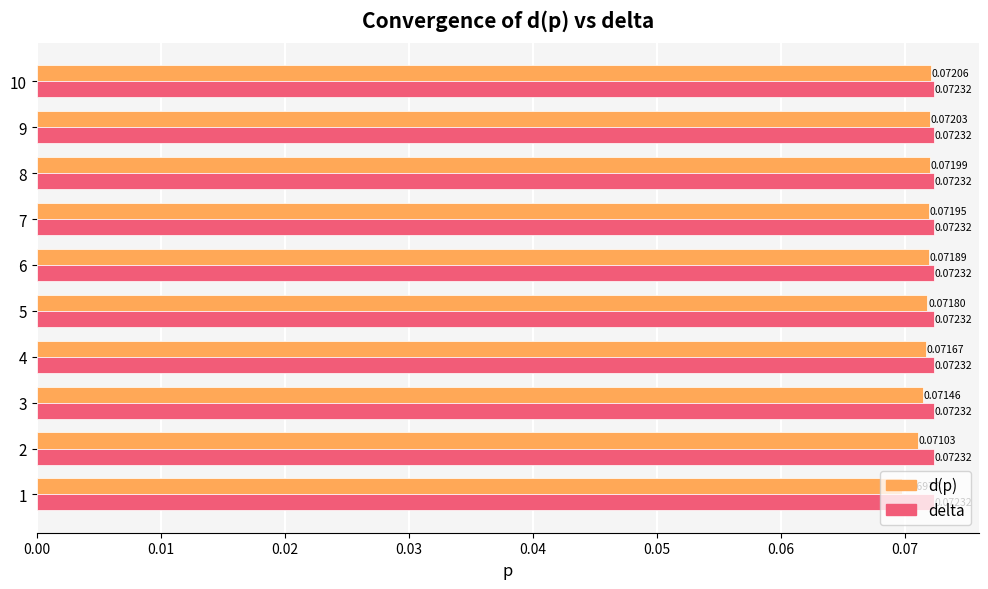

Which series has the largest total across all categories?

delta